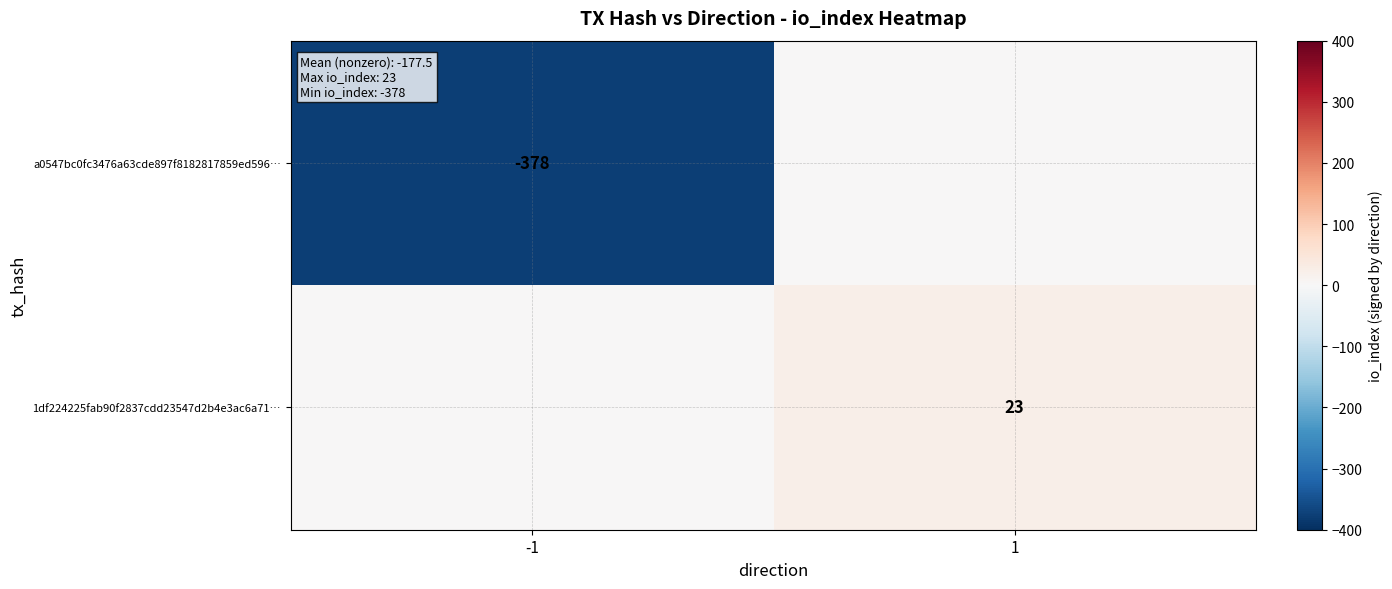

The 1df224225fab90f2837cdd23547d2b4e3ac6a71… series shows 23 at 1. True or false?

True